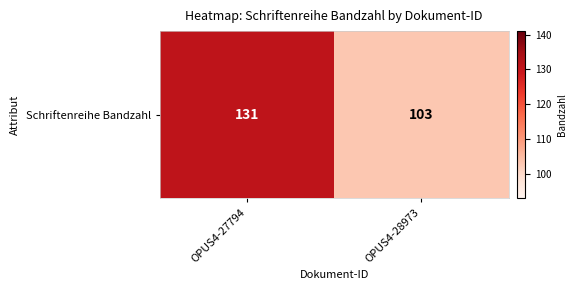

What is the minimum value shown in the chart?

103